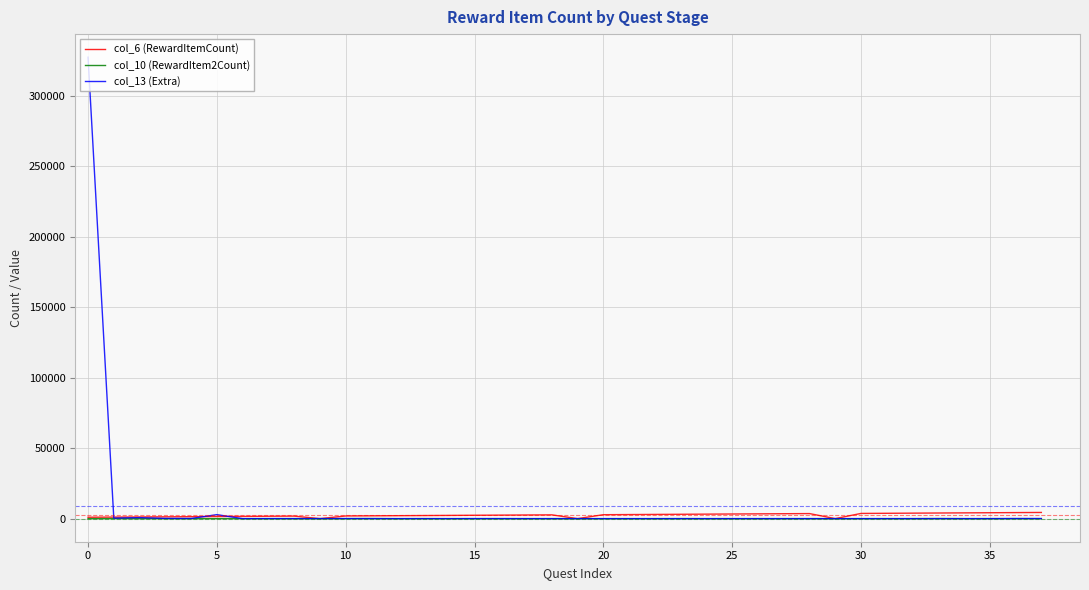

What is the sum of all col_6 (RewardItemCount) values?

94560